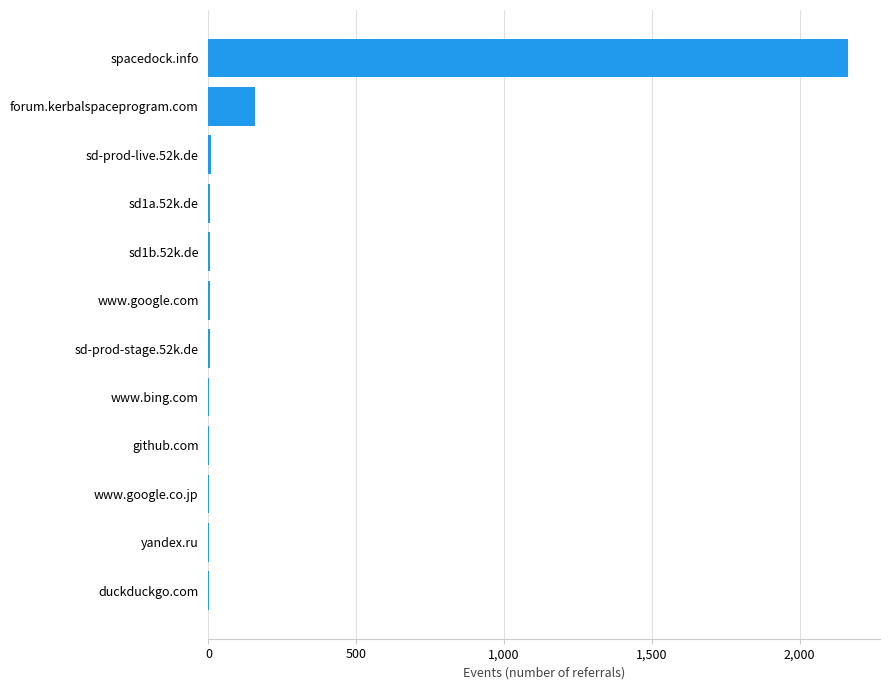

Are the bars horizontal?

Yes